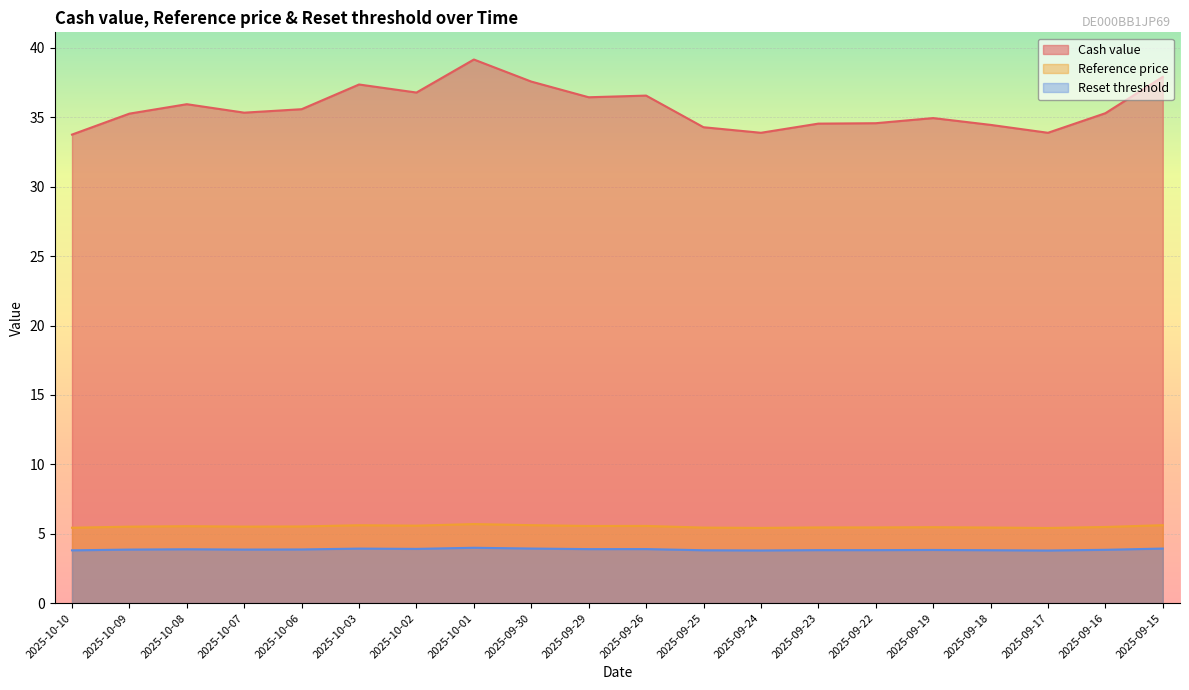

What position from the left is 2025-09-17?

18